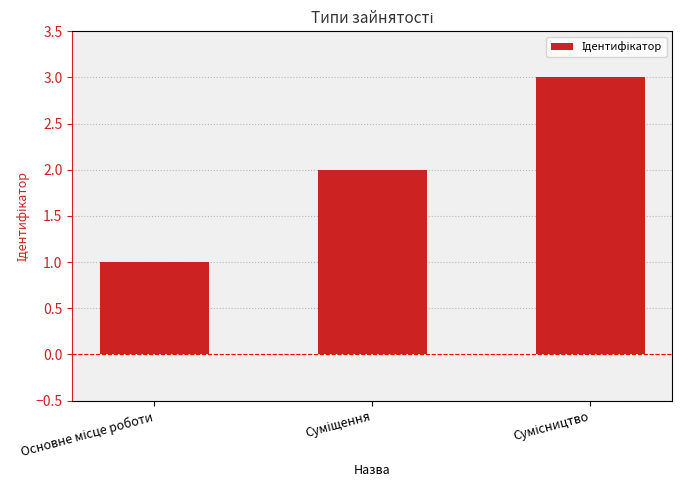

Count the values in the range 1 to 3.

3